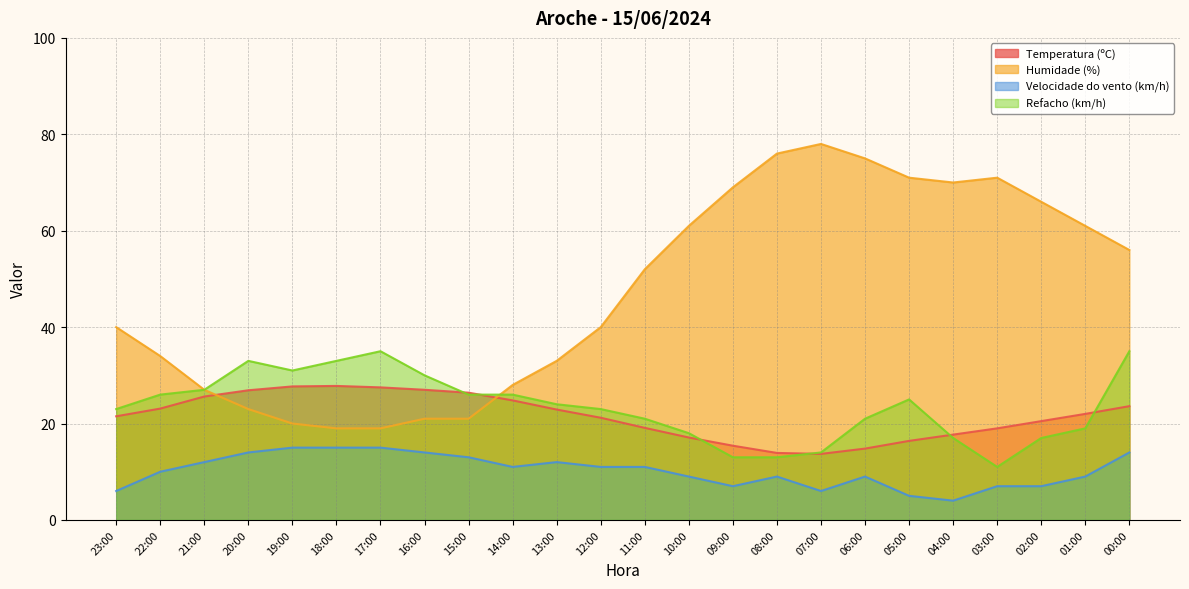

Which has a higher value, 11:00 or 16:00?

16:00